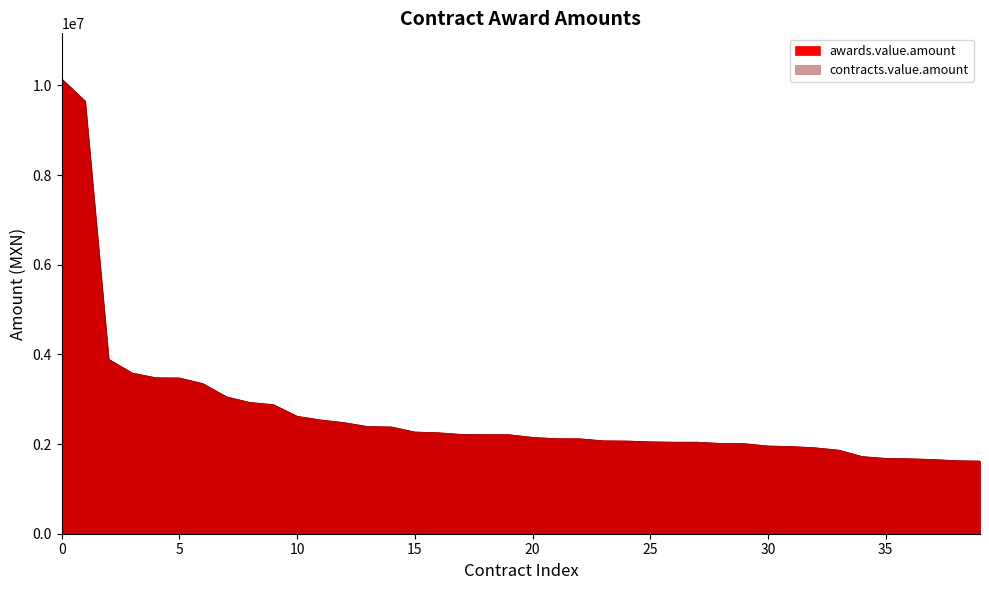

What is the average value of the awards.value.amount series?

2707951.6